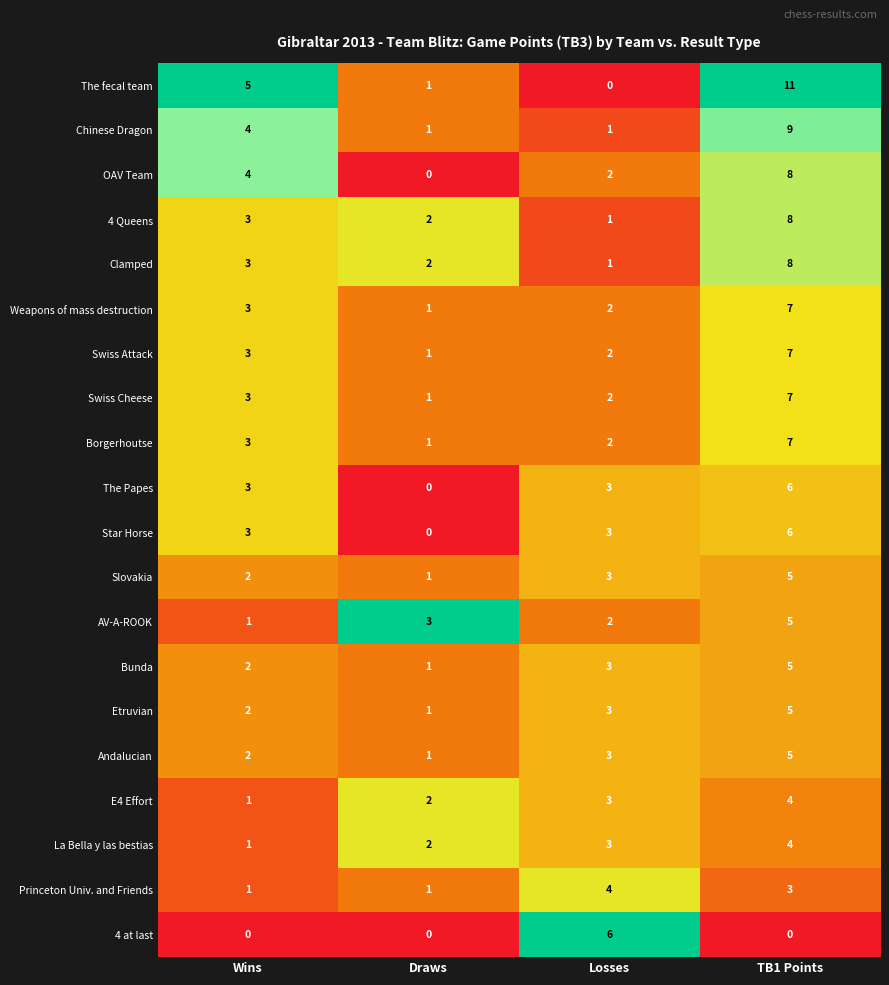

What is the sum of all Slovakia values?

11